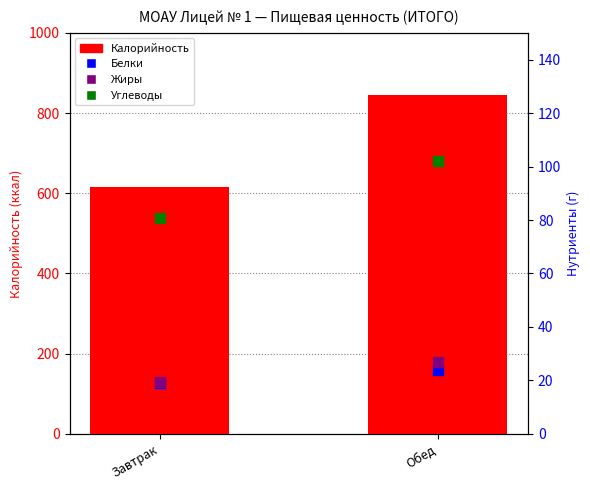

What are all the series names shown in the legend?

Калорийность, Белки, Жиры, Углеводы